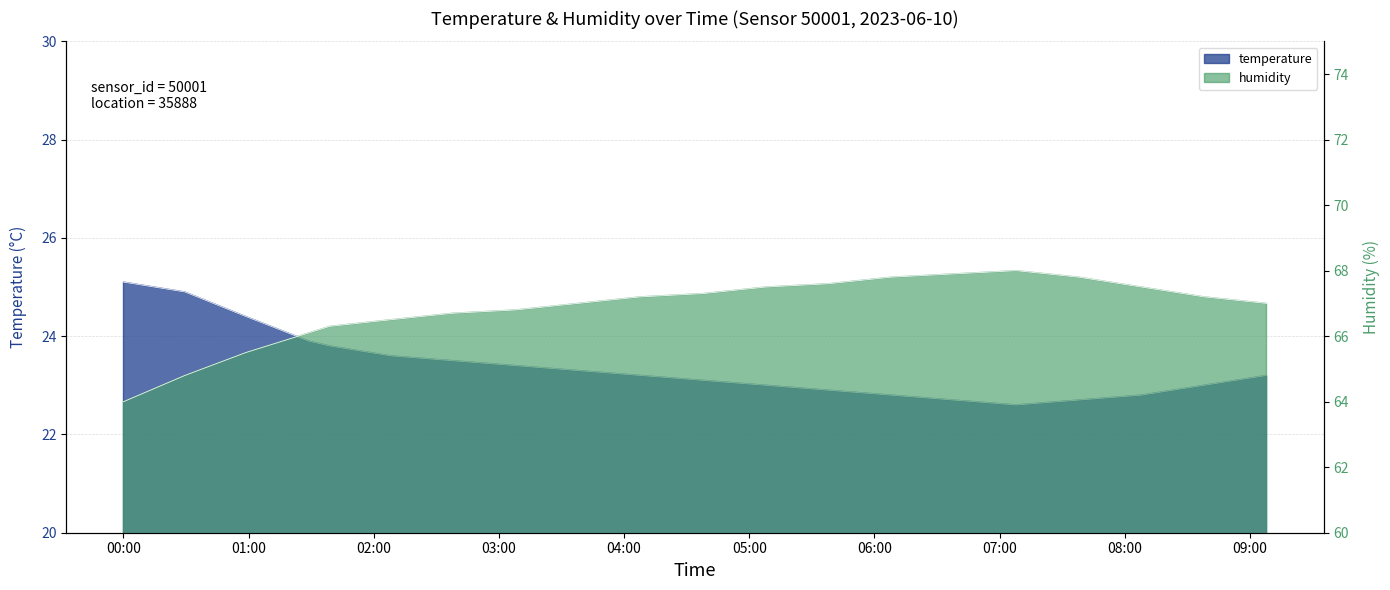

True or false: humidity and temperature cross at least once.

False